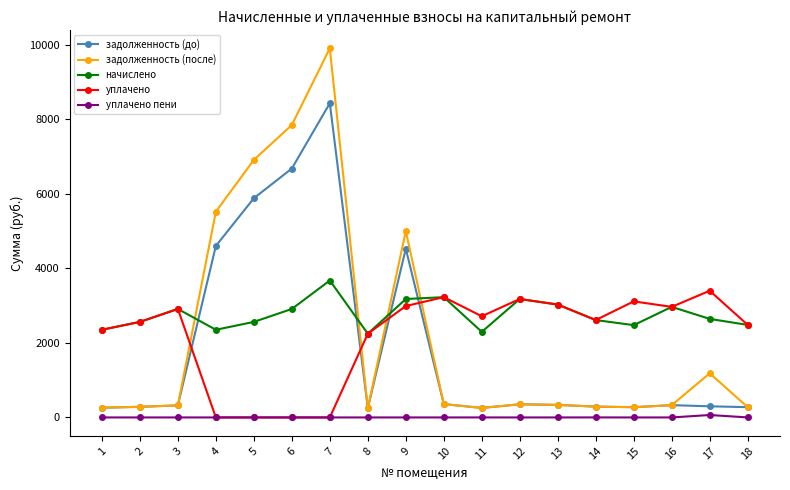

What is the maximum value shown in the chart?

9910.1